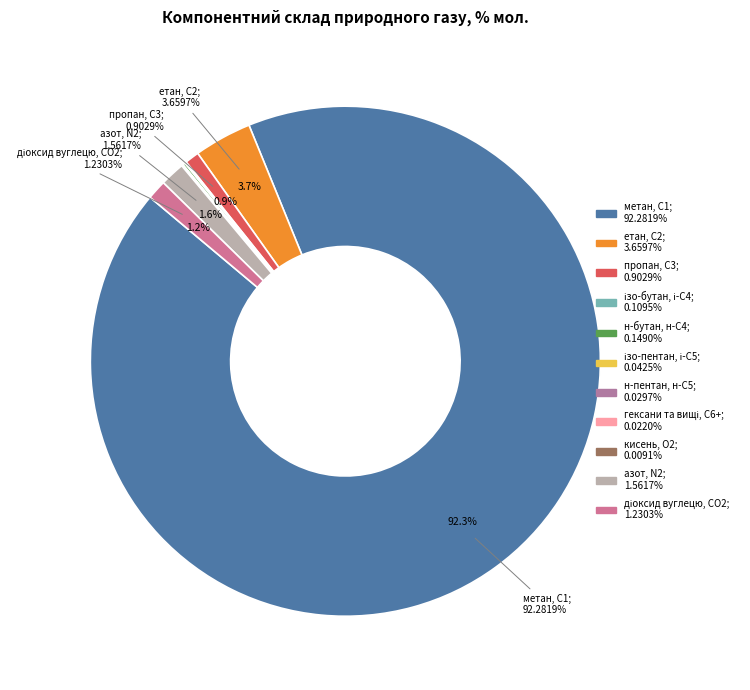

Which category has the smallest portion of the pie?

кисень, О2